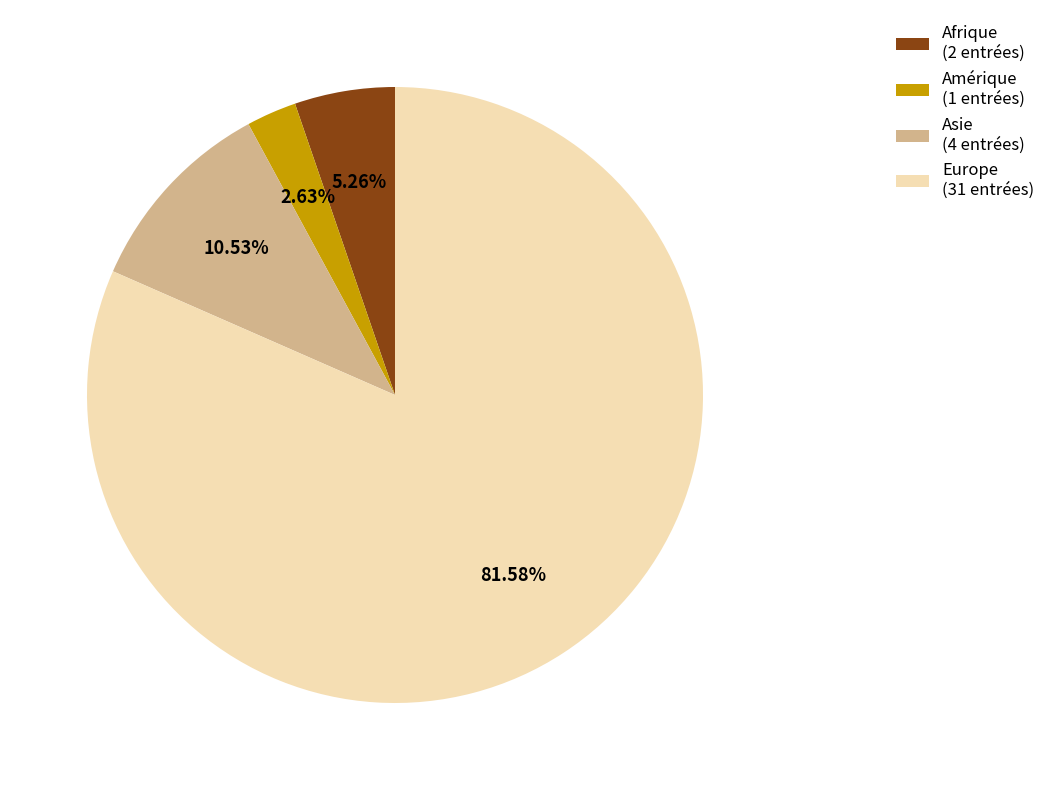

Rank the categories by value from lowest to highest.

Amérique (1 entrées), Afrique (2 entrées), Asie (4 entrées), Europe (31 entrées)